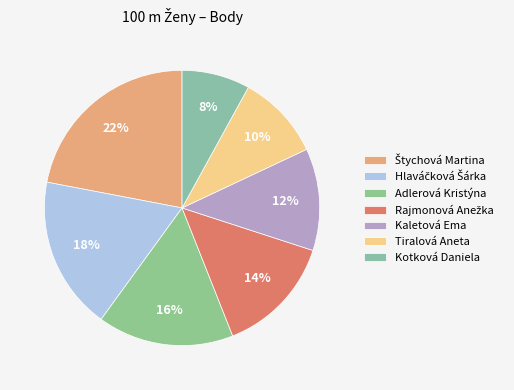

True or false: Tiralová Aneta accounts for 18% of the total.

False